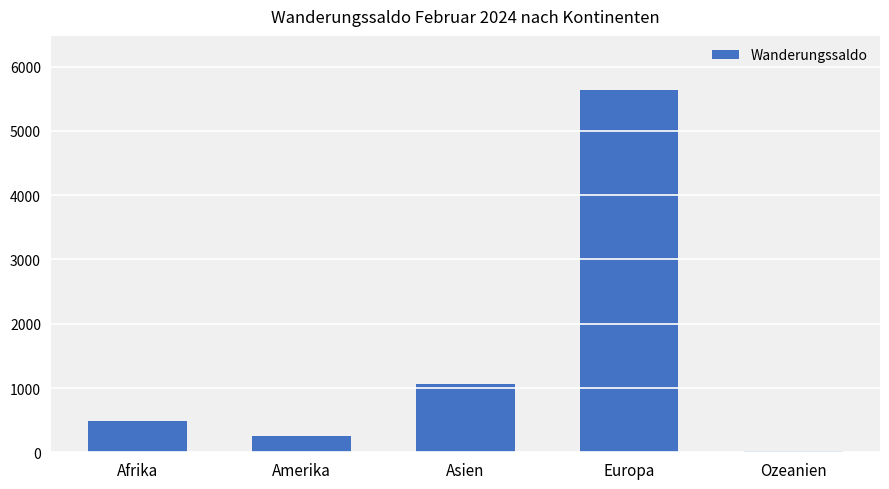

Which category has the highest value across all series?

Europa